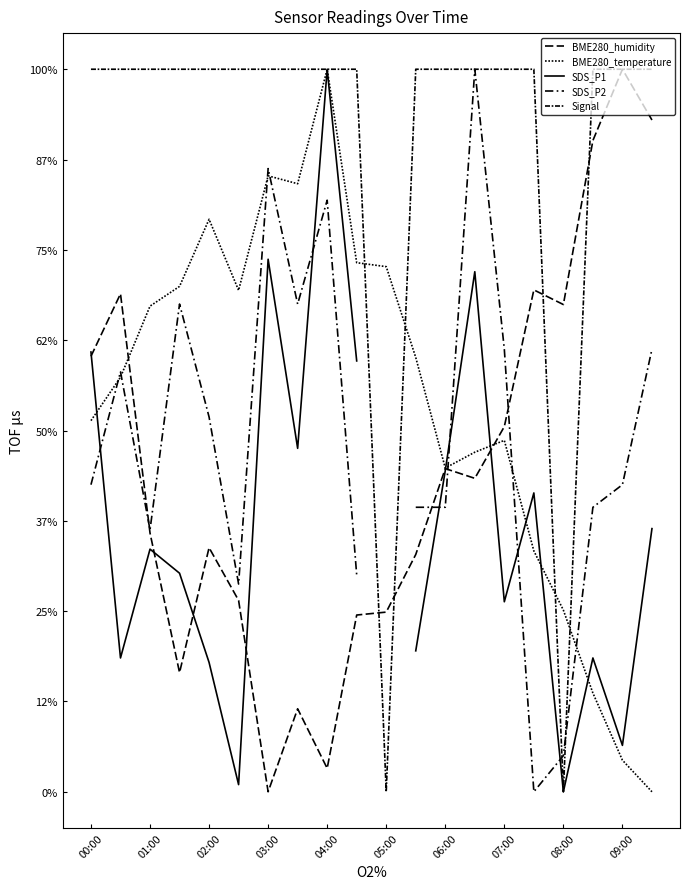

Which series has the largest total across all categories?

Signal